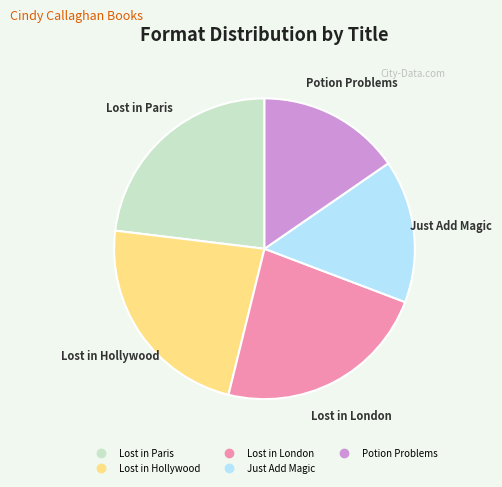

True or false: Just Add Magic accounts for 15% of the total.

True